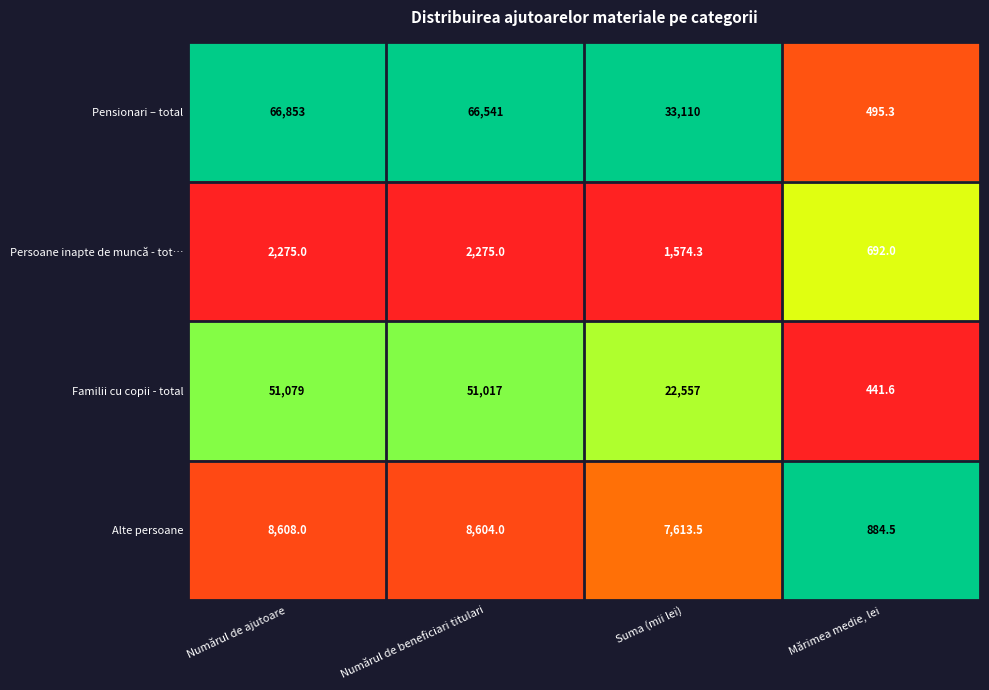

Where is Alte persoane nearest to the value 4746?

Suma (mii lei)